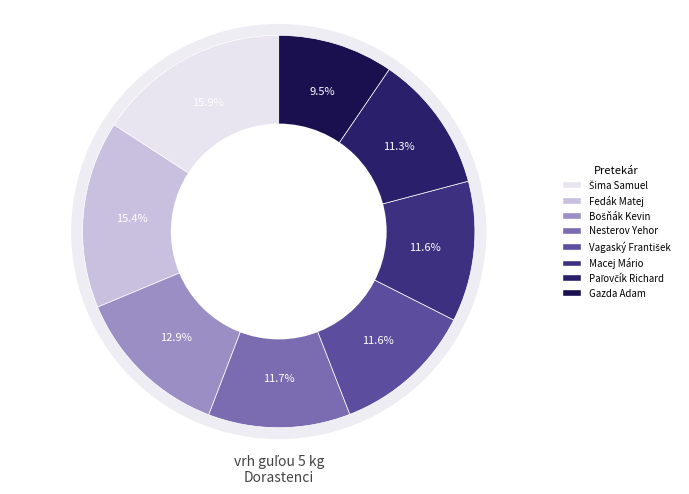

Does Nesterov Yehor account for over 50% of the chart?

No